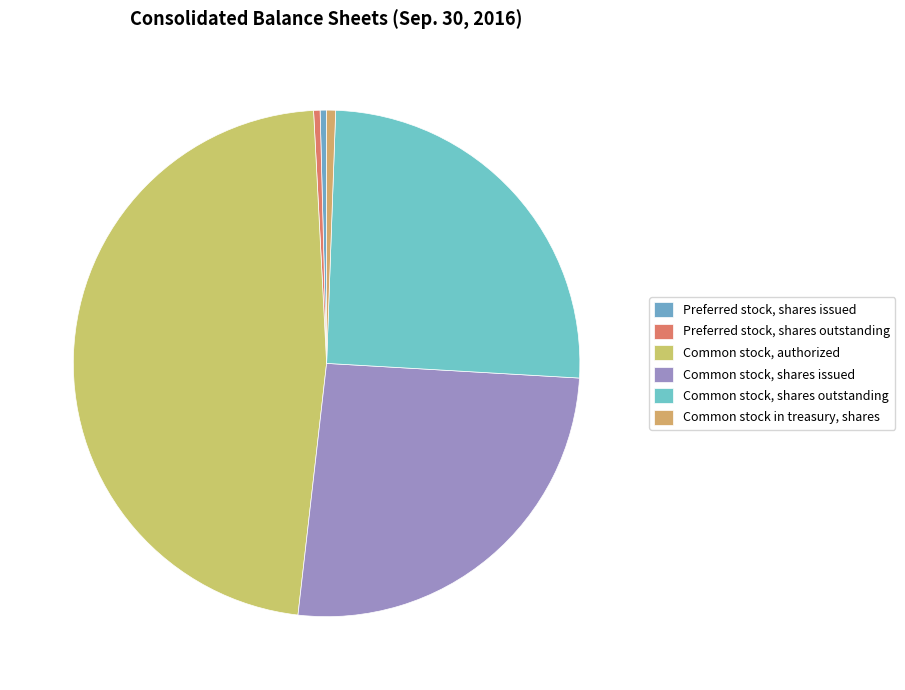

How many segments does this pie chart have?

6